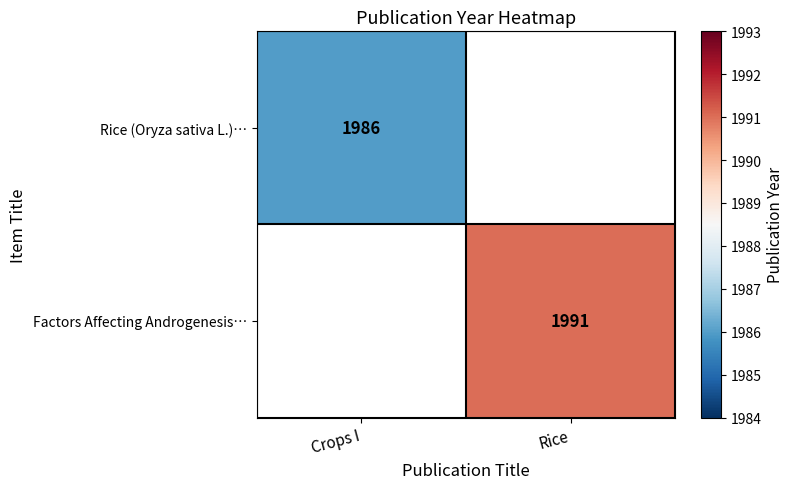

The Factors Affecting Androgenesis… series shows 2706 at Rice. True or false?

False